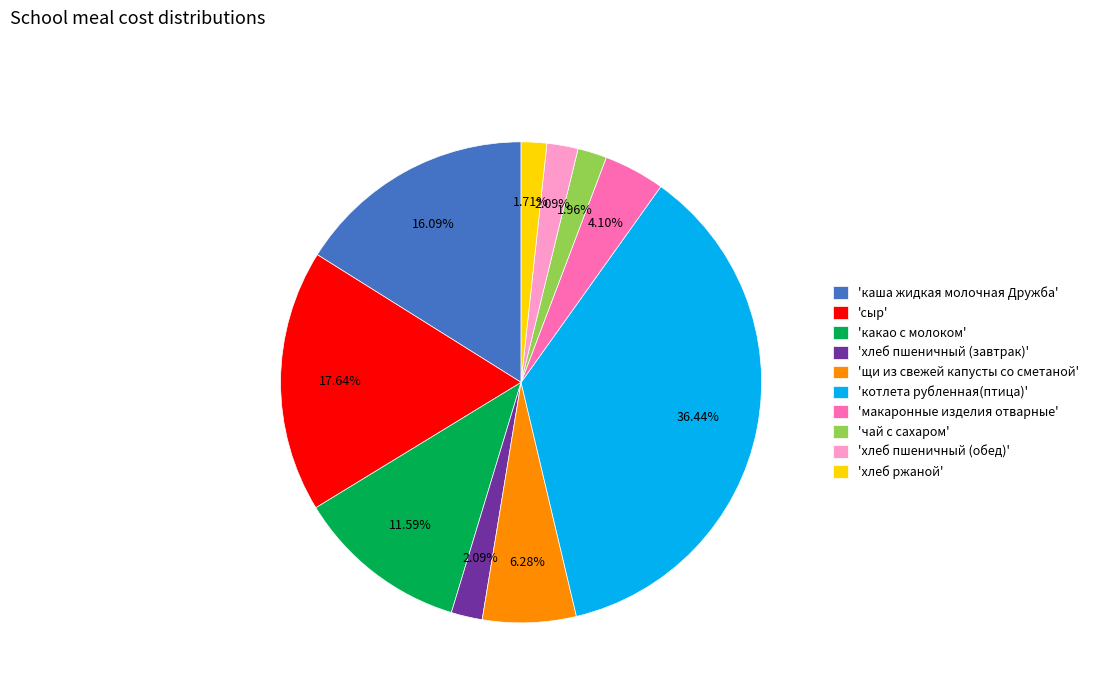

Count the number of slices in the pie.

10